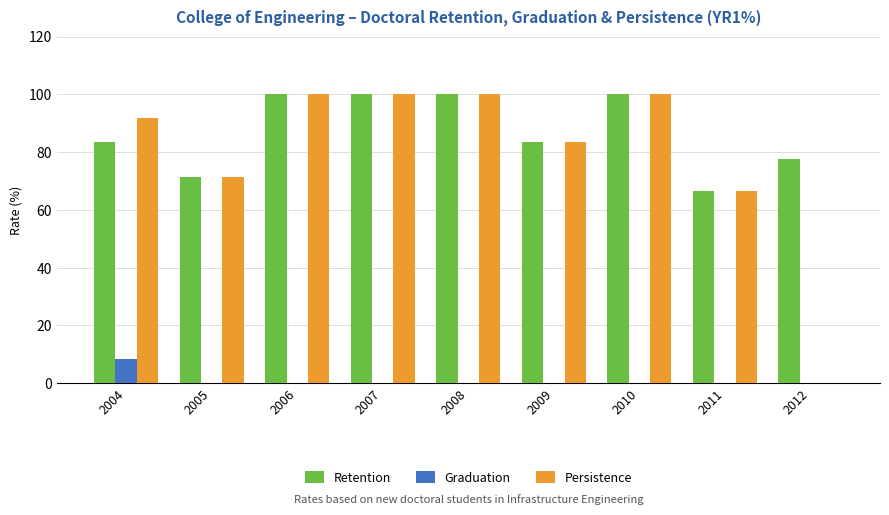

What is the maximum value for Retention?

100.0